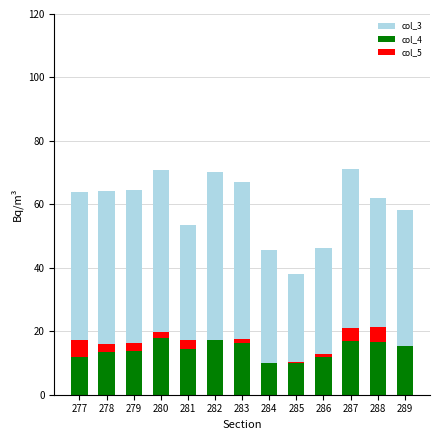

What are all the series names shown in the legend?

col_3, col_4, col_5